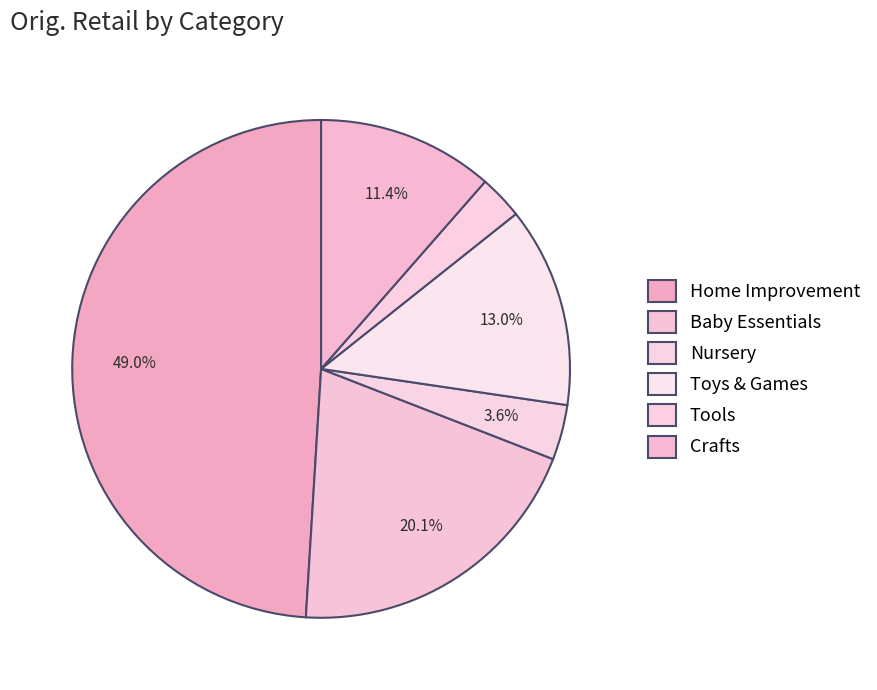

How many segments does this pie chart have?

6